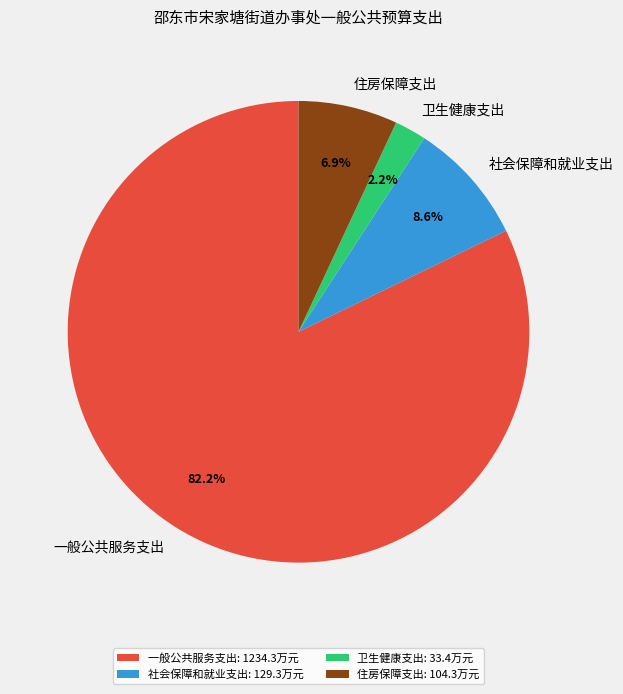

Which slice is the largest?

一般公共服务支出